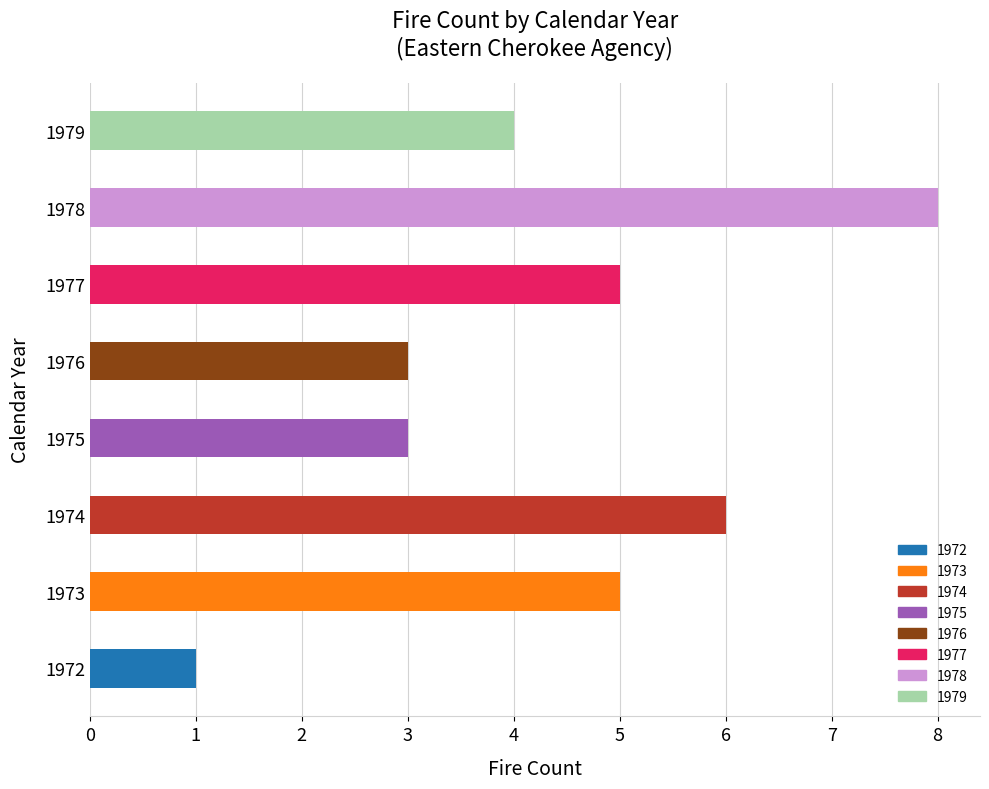

What value does the data have at 1974?

6